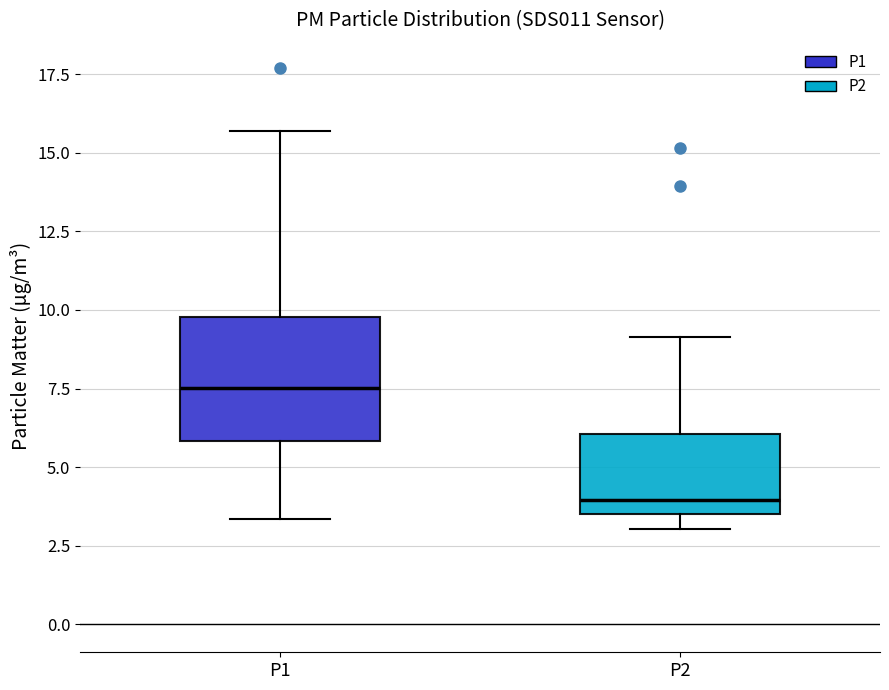

Where is the lower edge of the box for P1 on the y-axis? The values are not printed on the chart, so give them approximately, as read against the axis.

6.0